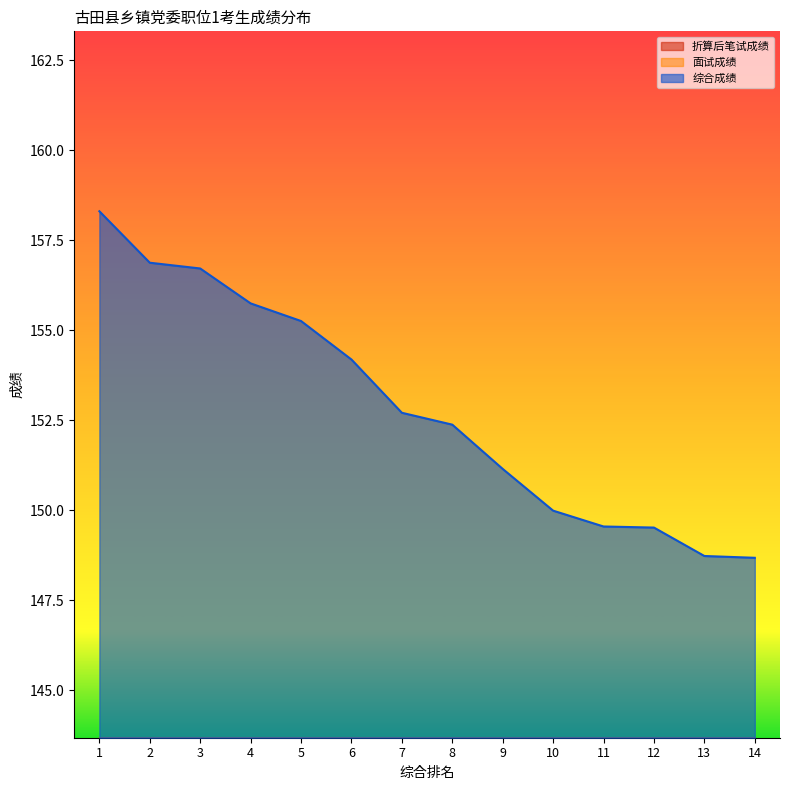

At which label does 综合成绩 reach its peak?

1